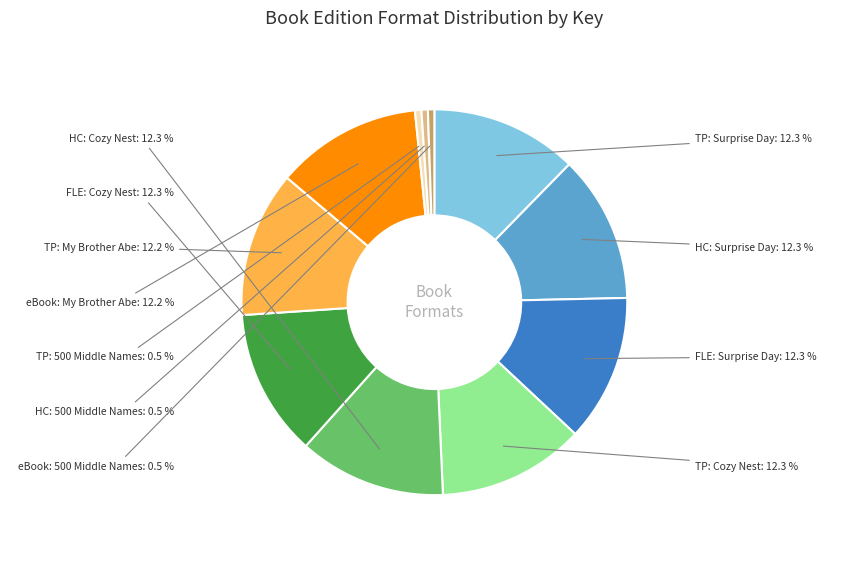

Is there a majority slice in this chart?

No